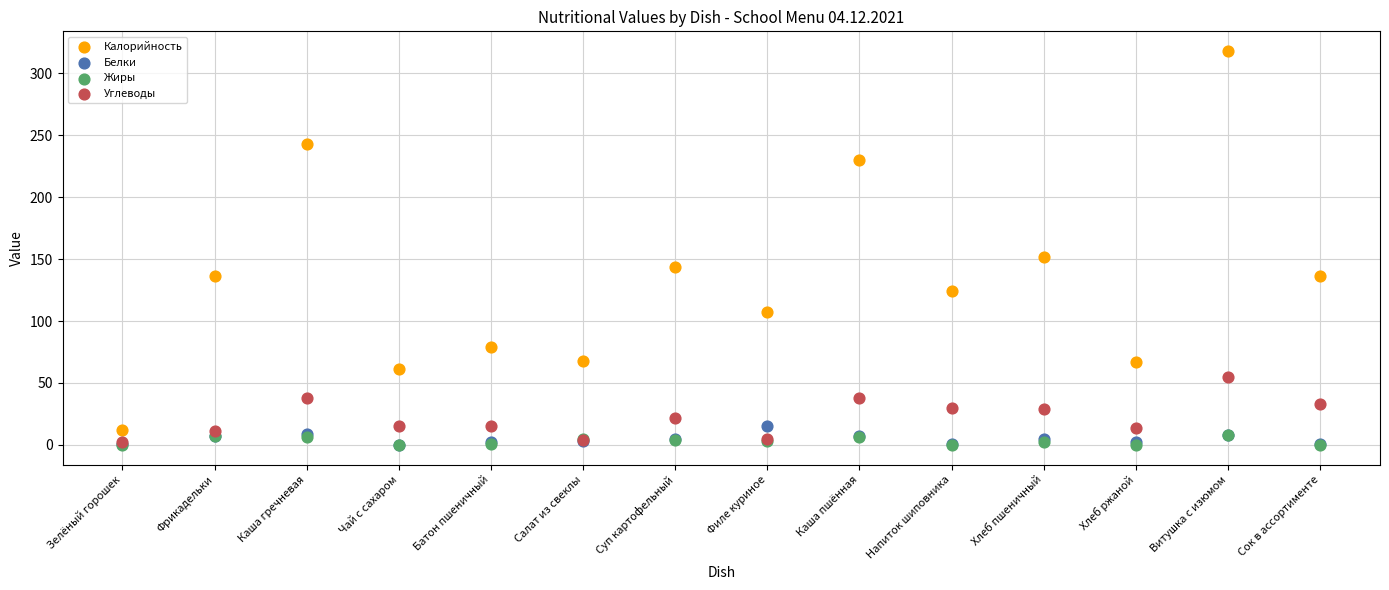

Across all series, what Y value is closest to 159?

152